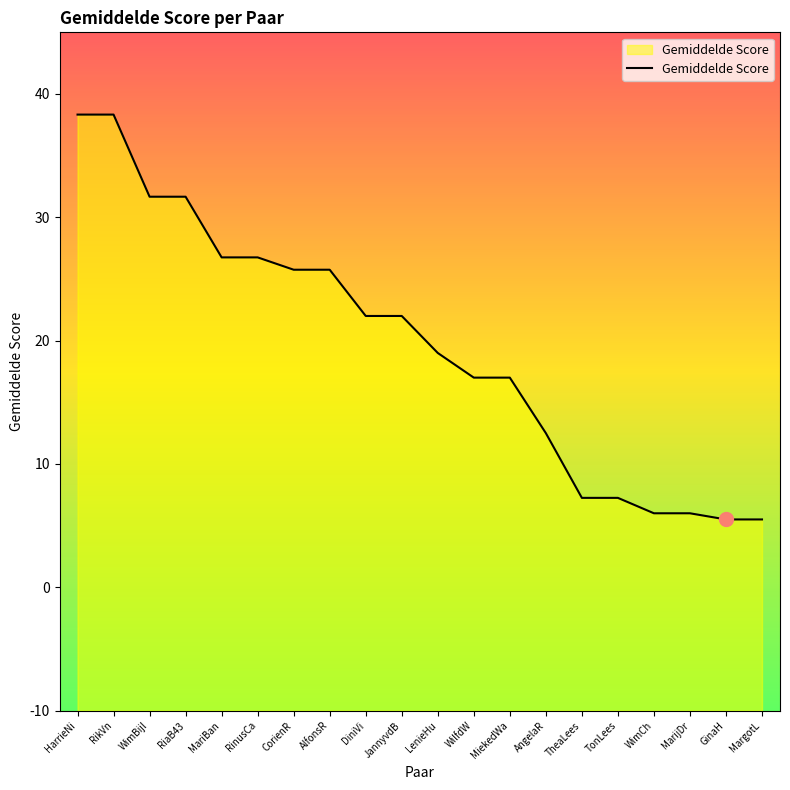

Reading left to right, extract all data points from this chart.

HarrieNi=38.3	RikVn=38.3	WimBijl=31.7	RiaB43=31.7	MariBan=26.8	RinusCa=26.8	CorienR=25.8	AlfonsR=25.8	DiniVi=22.0	JannyvdB=22.0	LenieHu=19.0	WilfdW=17.0	MiekedWa=17.0	AngelaR=12.5	TheaLees=7.2	TonLees=7.2	WimCh=6.0	MarijDr=6.0	GinaH=5.5	MargotL=5.5